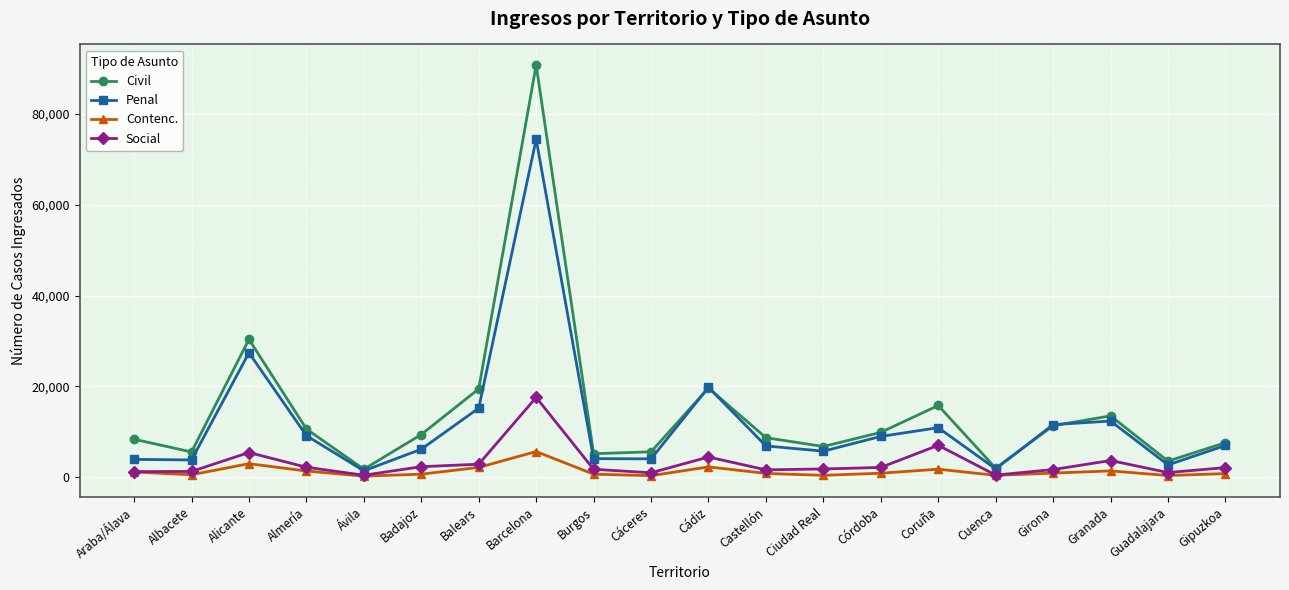

What is the total value across all series at Balears?

39581